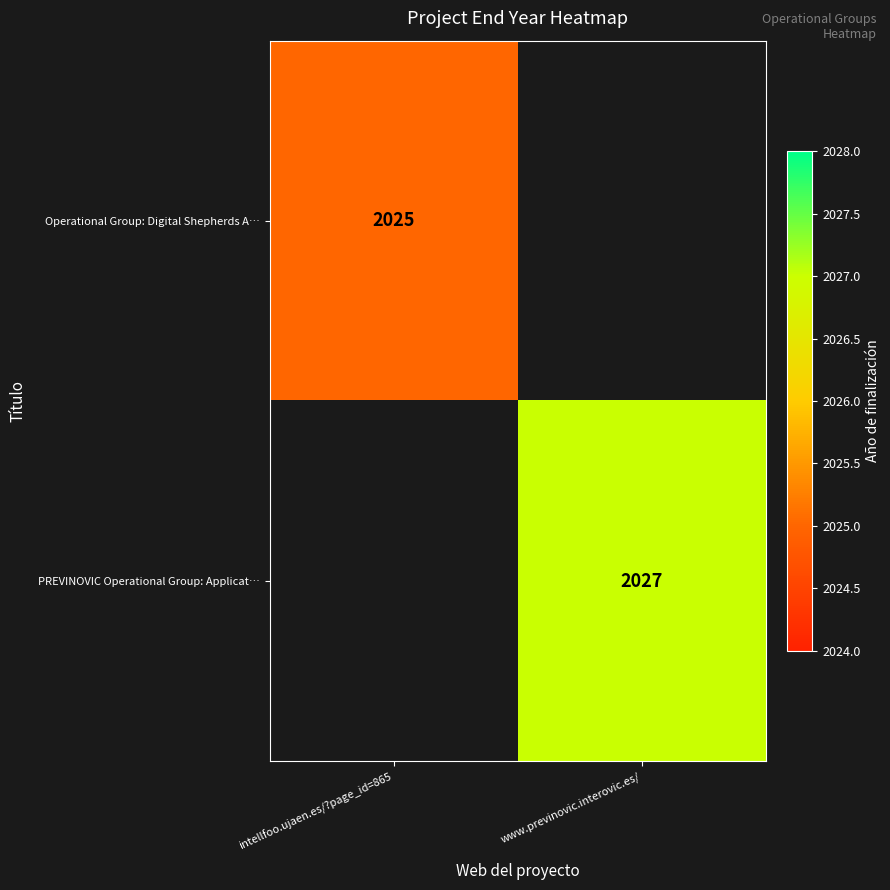

The Operational Group: Digital Shepherds A… series shows 2025 at intellfoo.ujaen.es/?page_id=865. True or false?

True